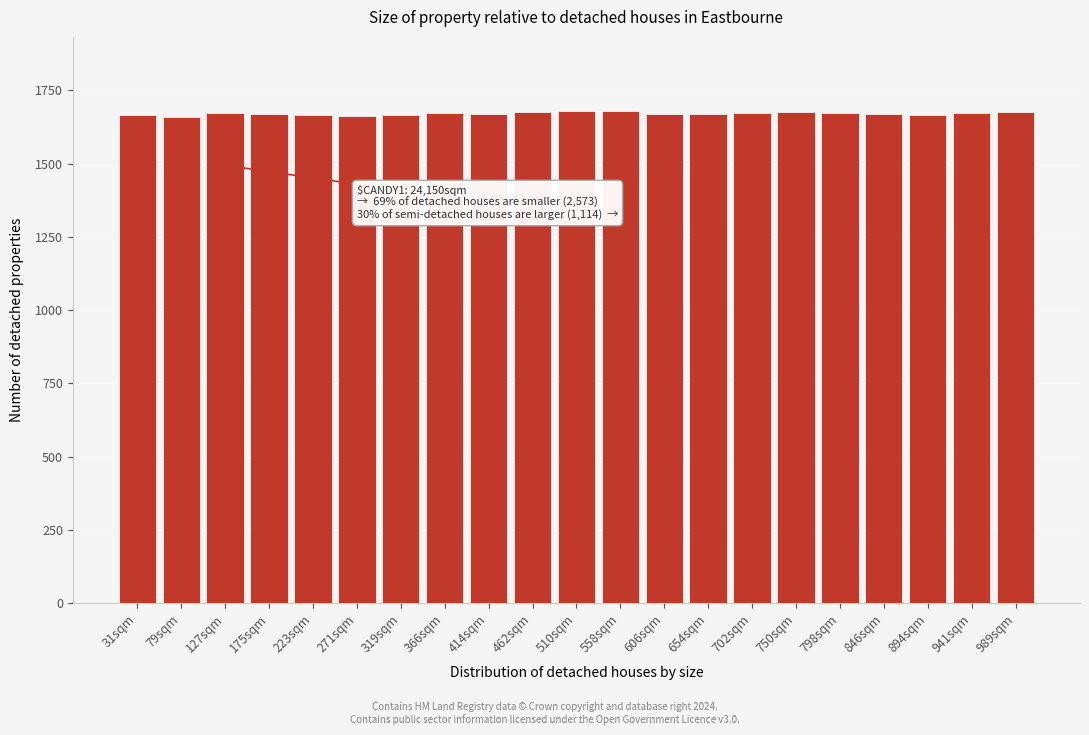

True or false: the data shows 1679 at 510sqm.

True